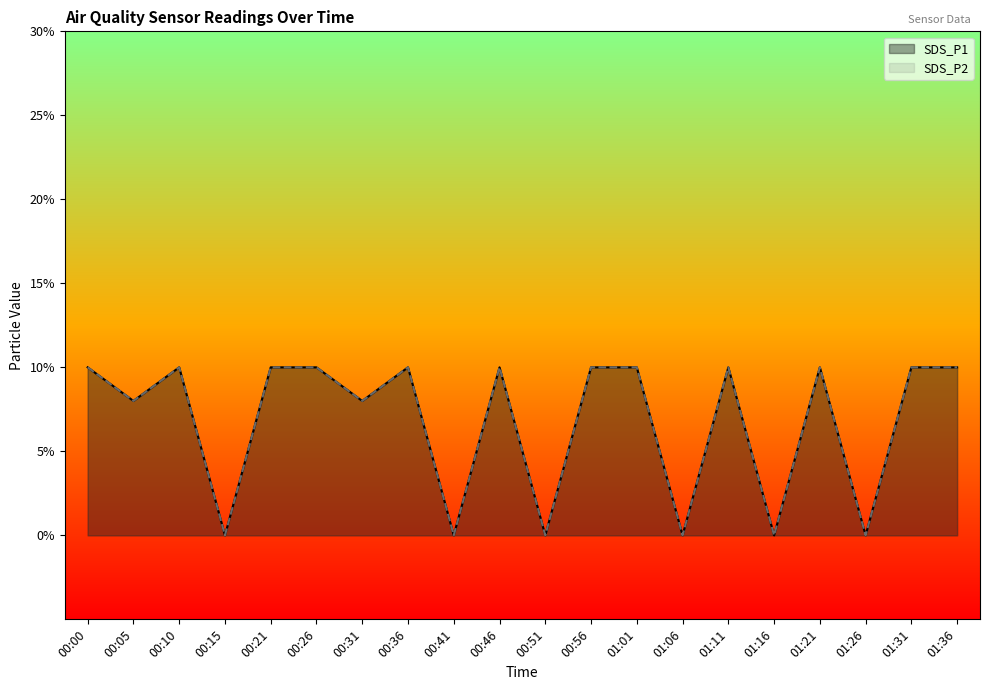

How many lines are shown in the chart?

2